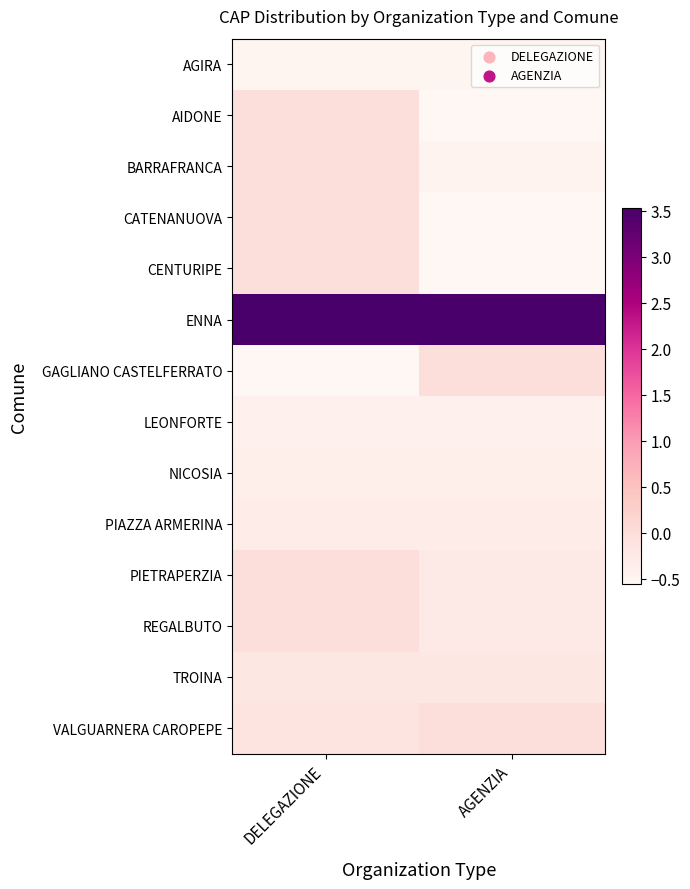

At which category is the sum across all series the highest?

DELEGAZIONE